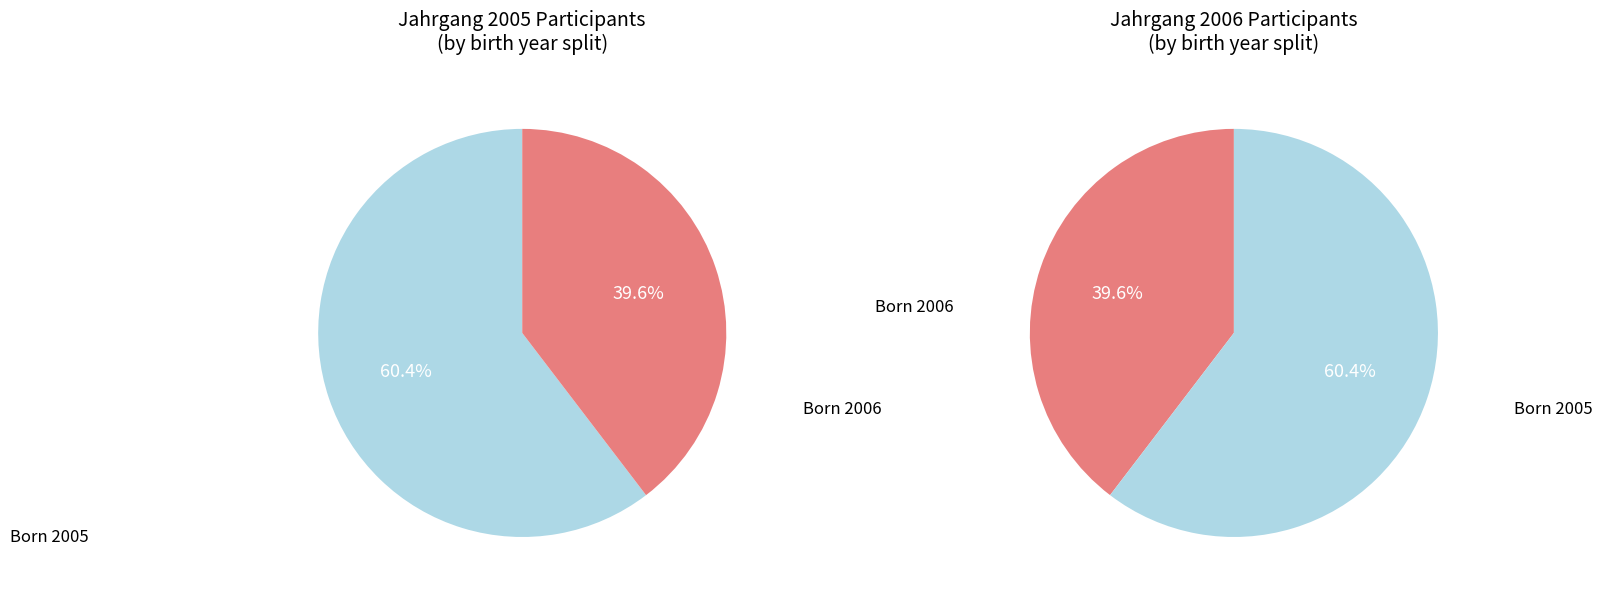

Which slice represents more than half of the pie?

2005